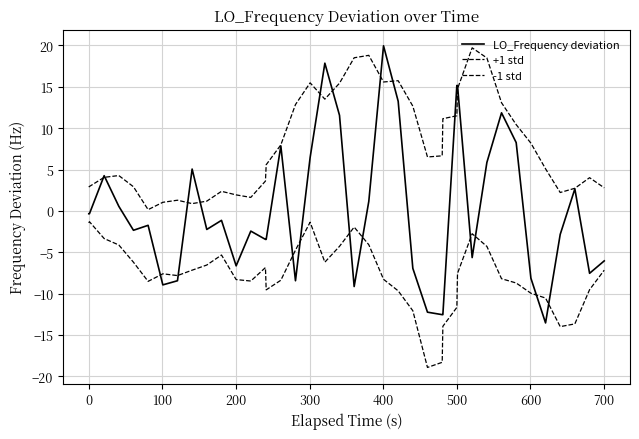

How many negative values does the LO_Frequency deviation series have?

24